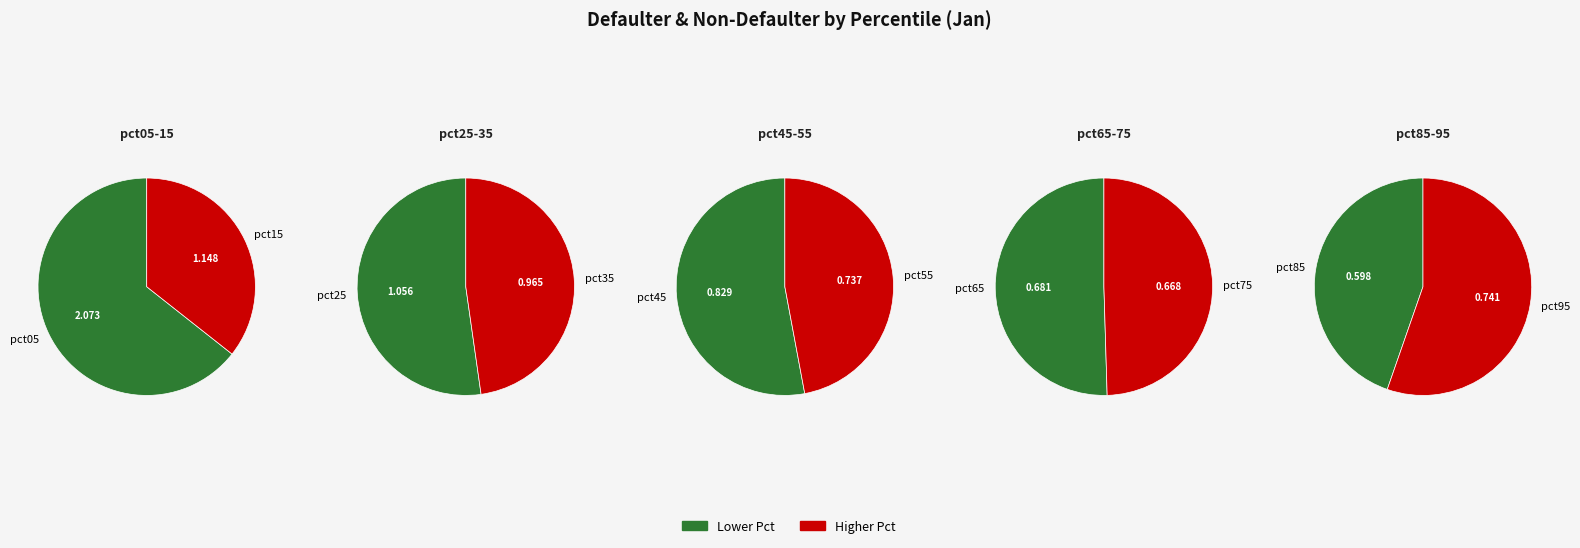

To the nearest percent, what is the average slice percentage?

10%